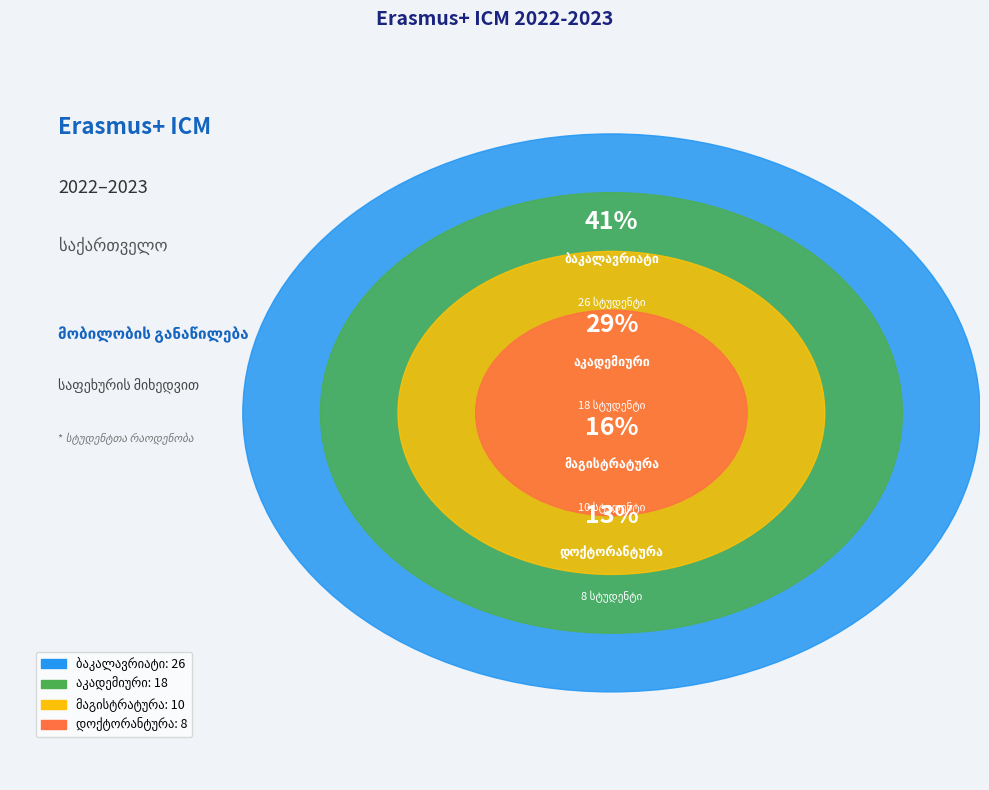

Which category has the biggest portion of the pie?

ბაკალავრიატი